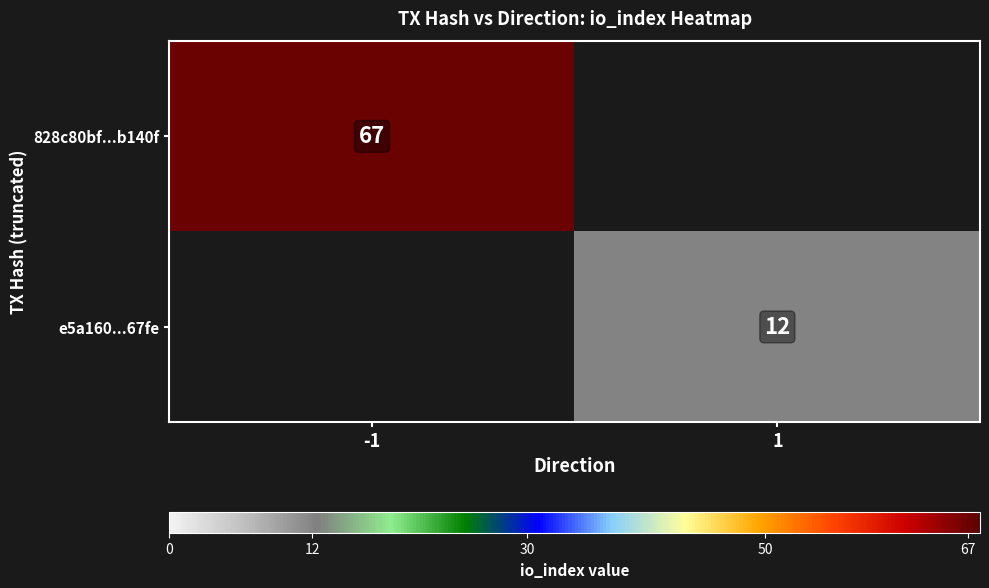

Is the value of 828c80bf...b140f at -1 greater than the value of e5a160...67fe at 1?

Yes